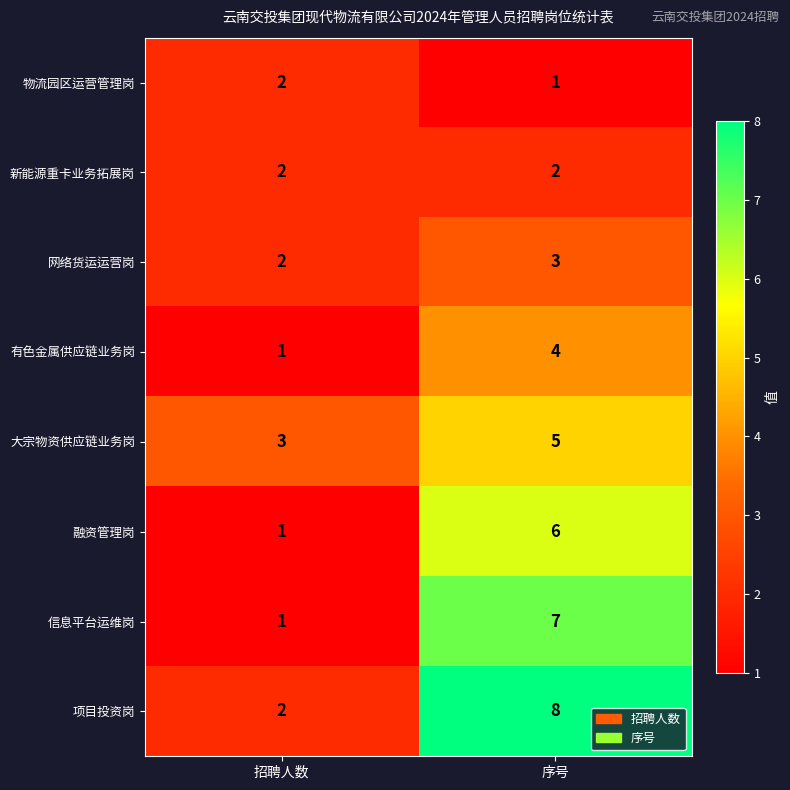

What is the difference between the 信息平台运维岗 values at 序号 and 招聘人数?

6